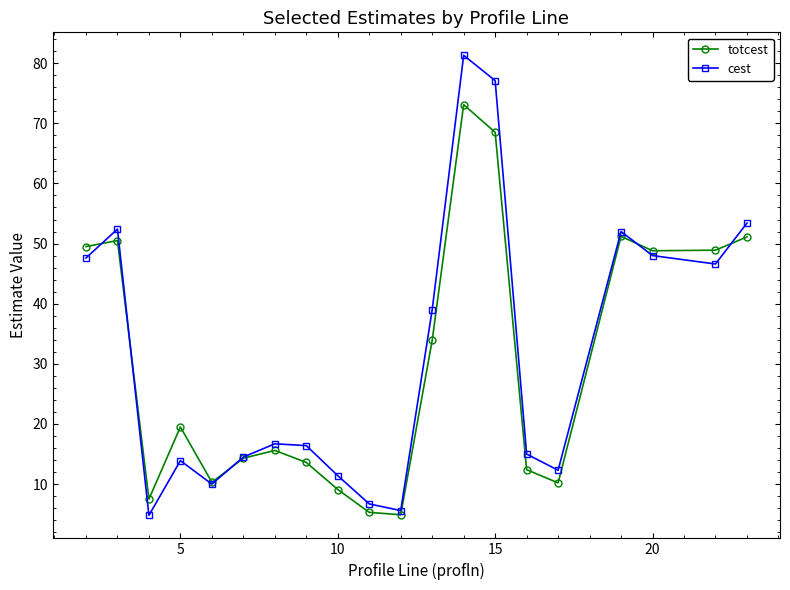

How many series are shown in this chart?

2